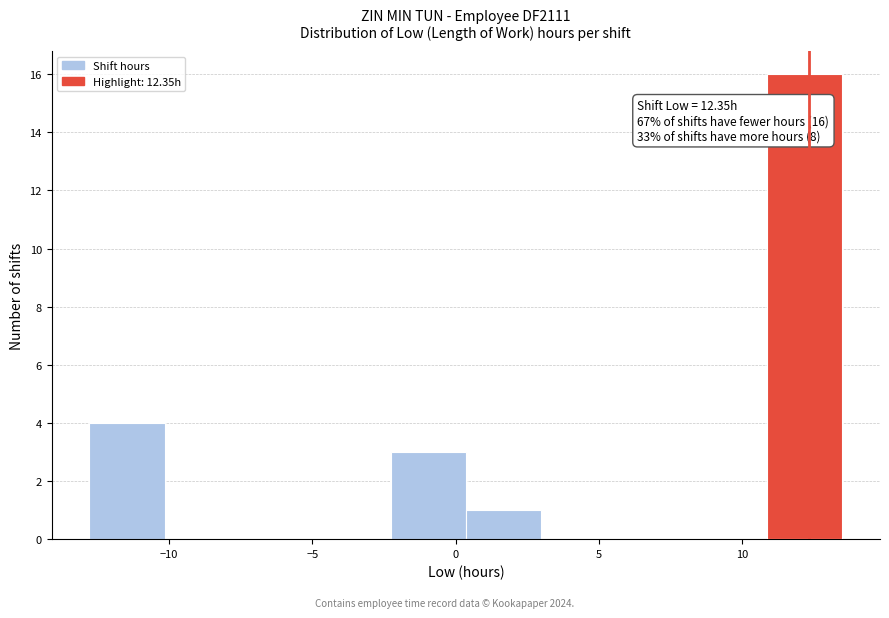

Which range on the x-axis has the tallest bar?

11.0 to 13.5